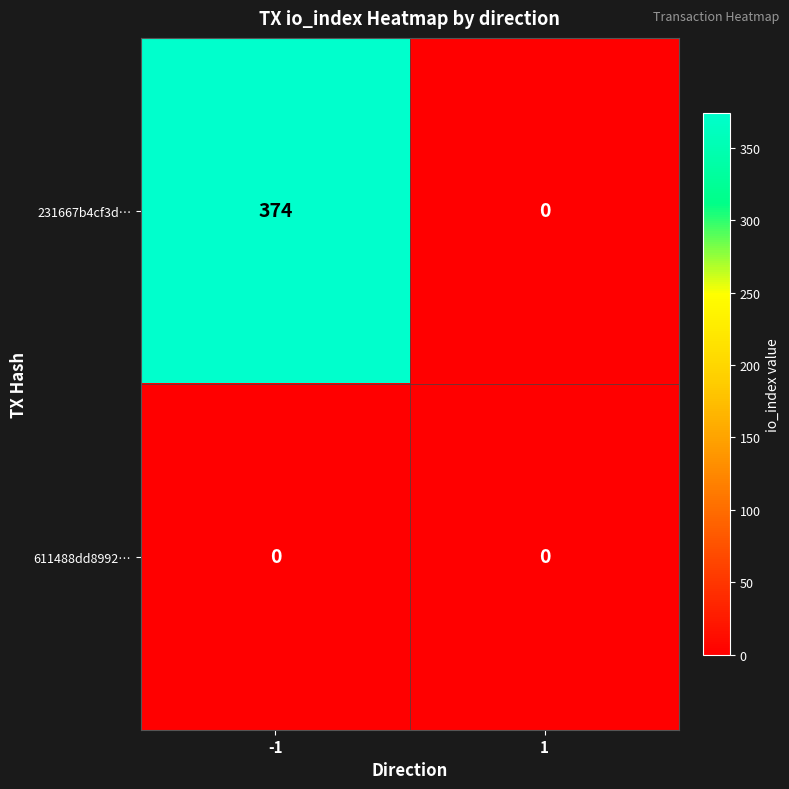

What is the greatest value displayed?

374